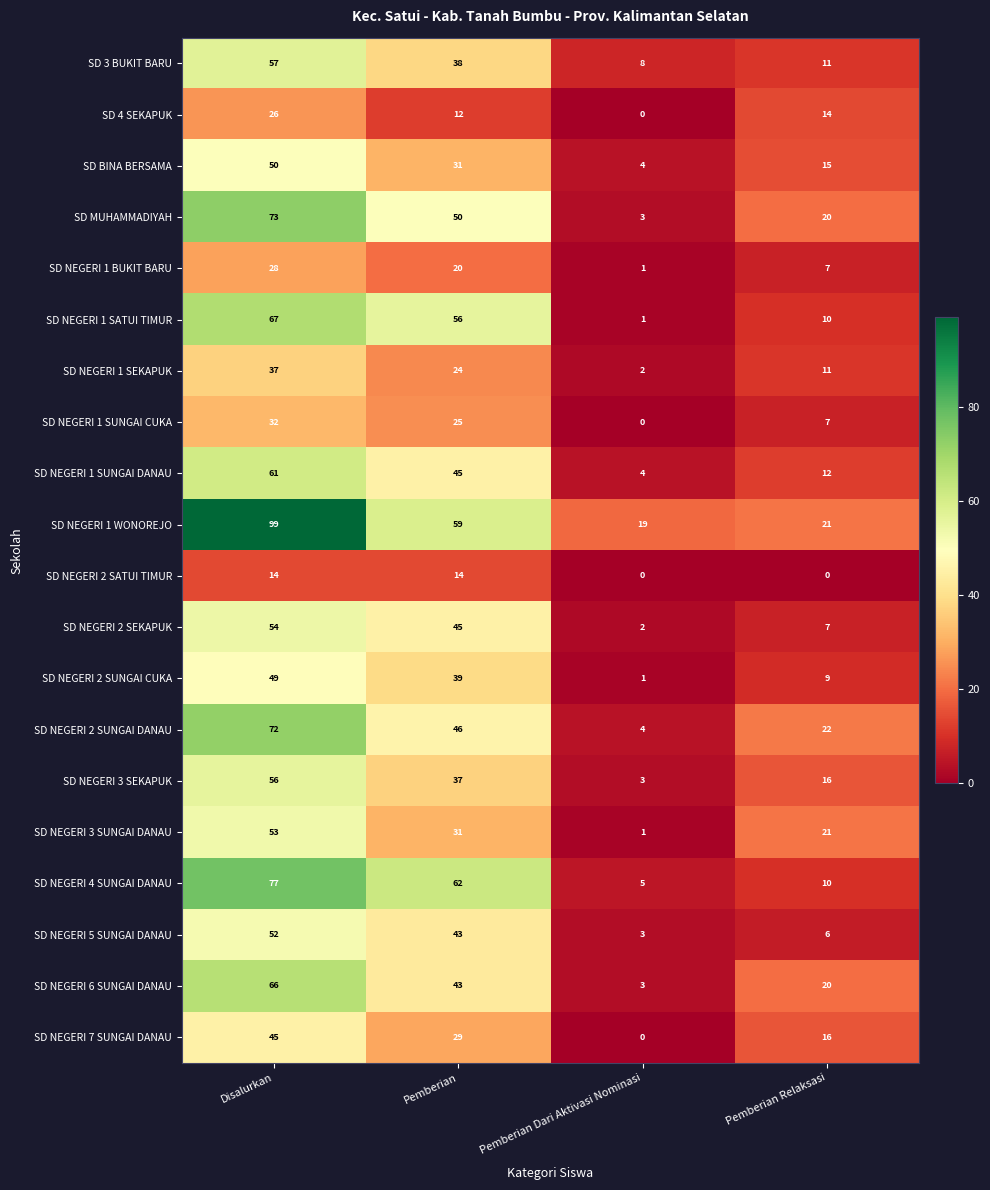

At which label is SD 4 SEKAPUK closest to 13?

Pemberian